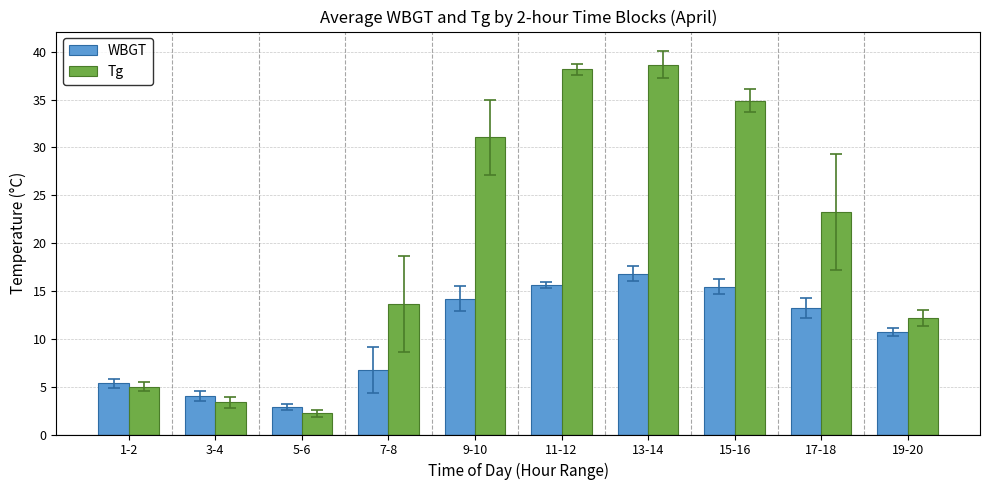

Count the number of data series in this chart.

2